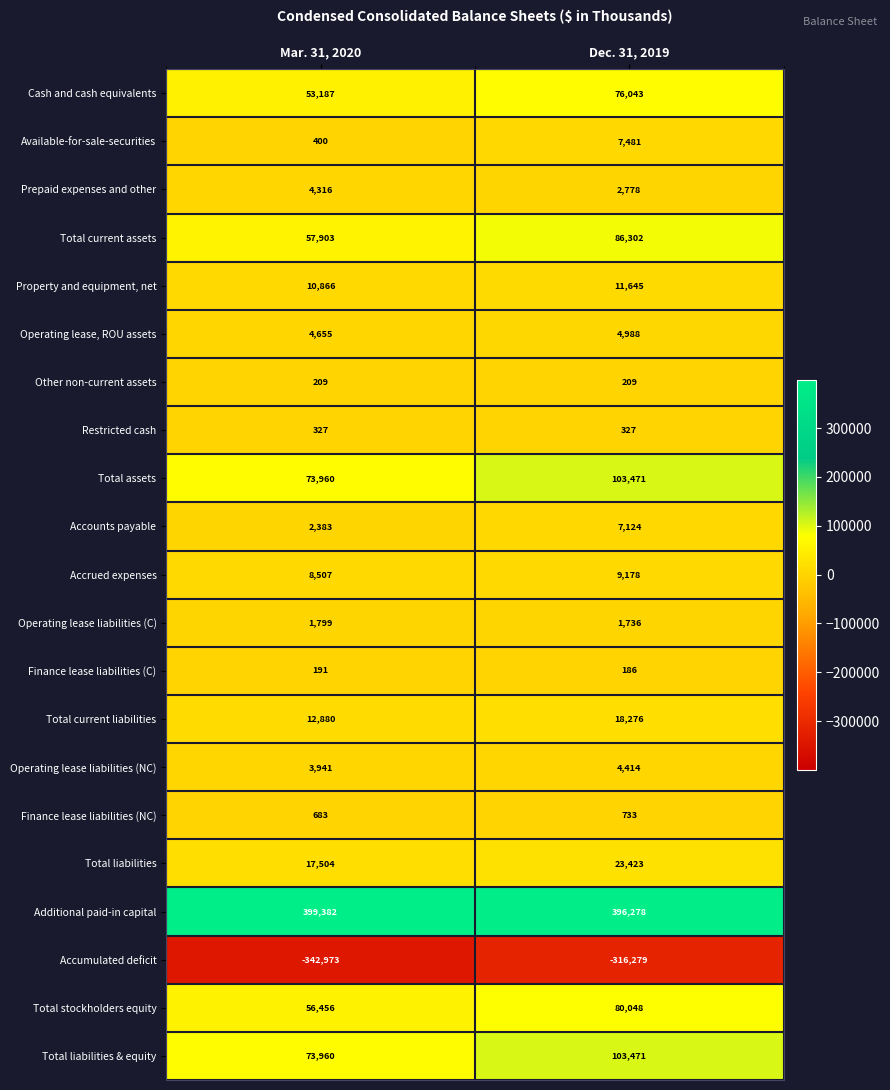

Where is Accumulated deficit nearest to the value -329626?

Mar. 31, 2020